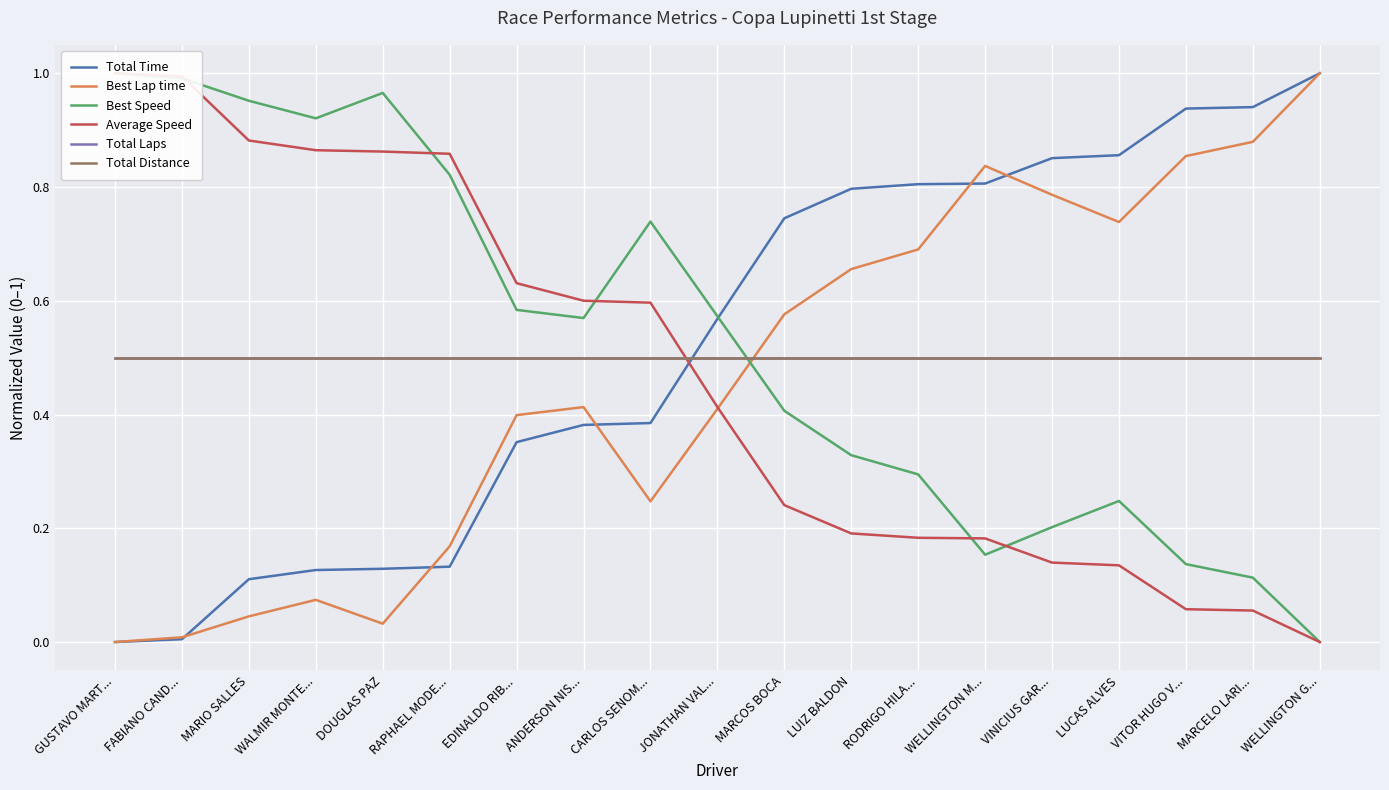

What is the minimum value for Total Distance?

0.5